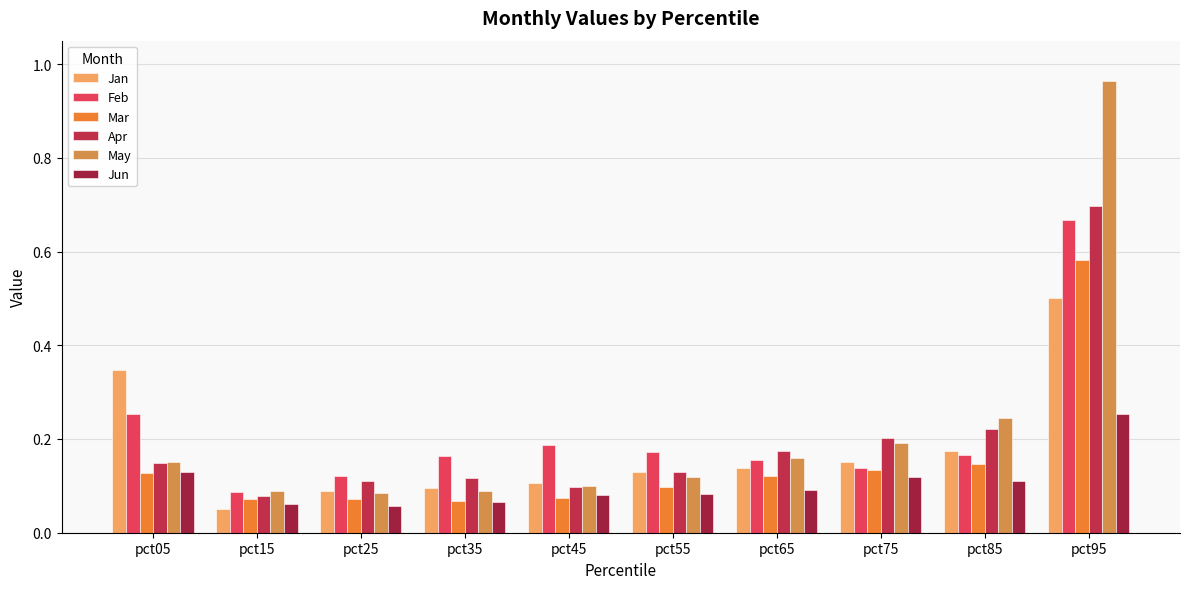

What is the minimum value shown in the chart?

0.1